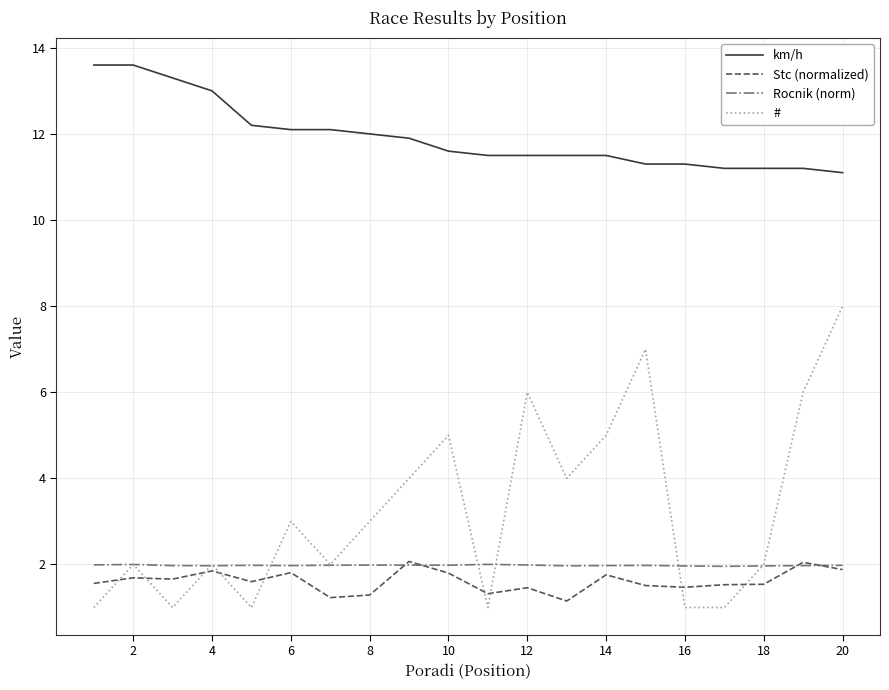

True or false: Stc (normalized) and km/h cross at least once.

False